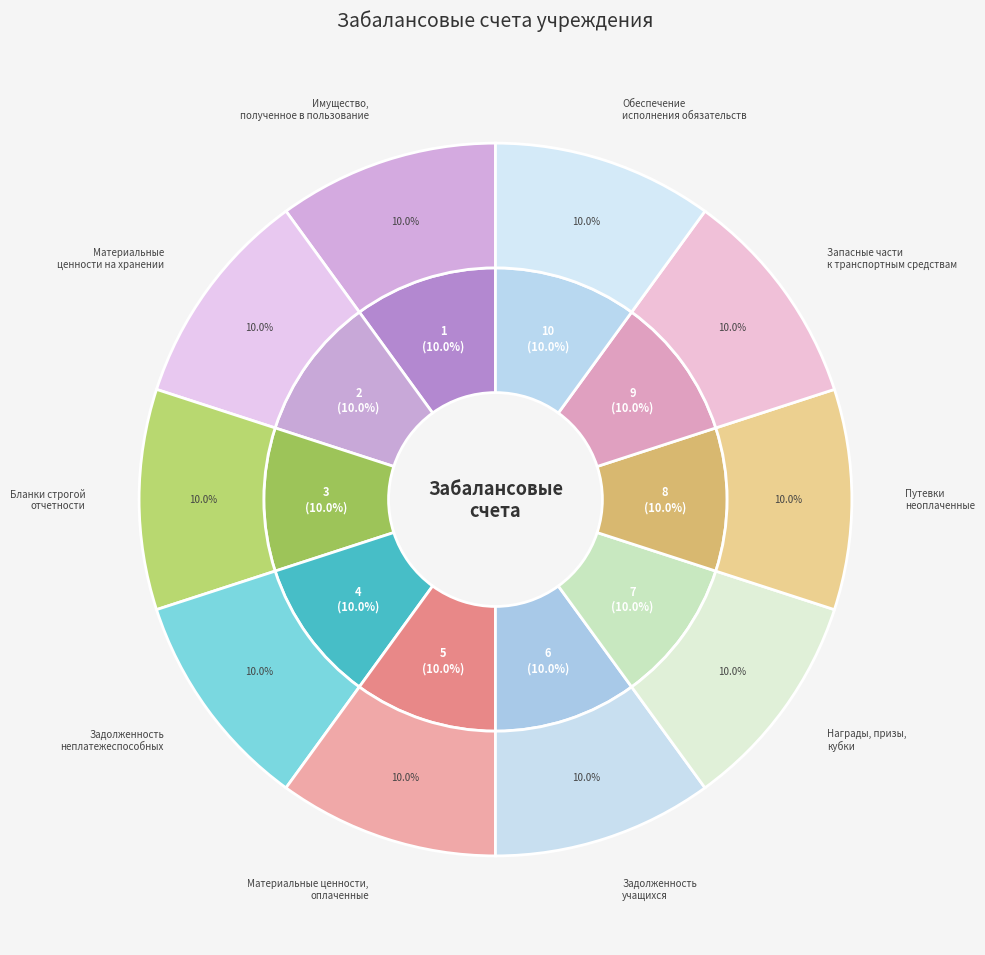

How many slices are in this pie chart?

10